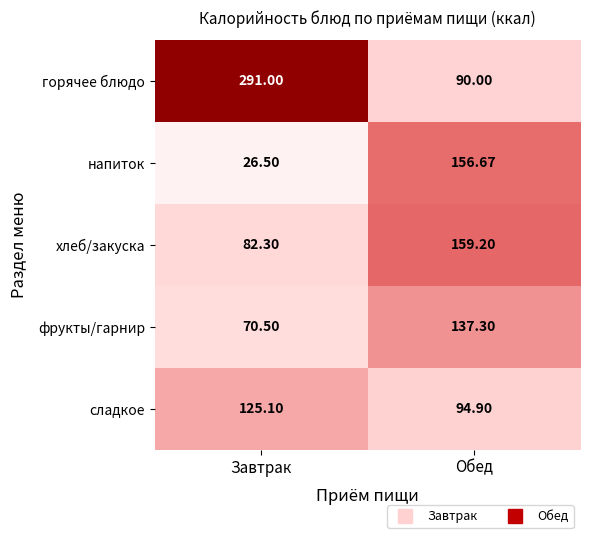

Which label corresponds to the smallest value in the chart?

Завтрак